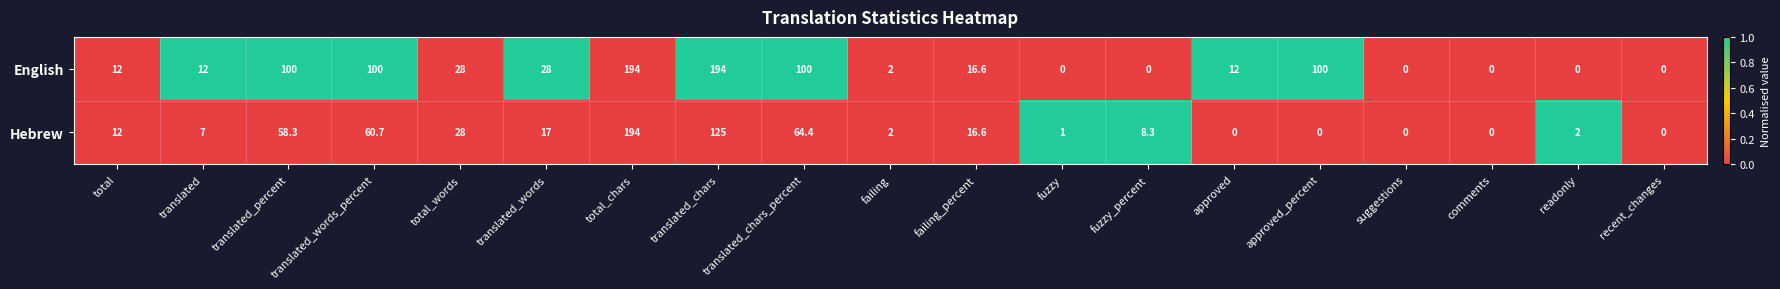

What is the maximum value for Hebrew?

194.0